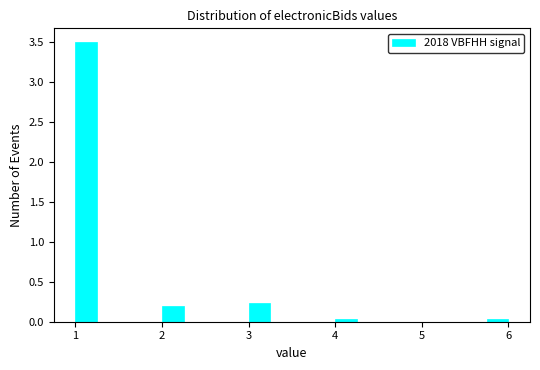

Around what value on the x-axis is the tallest bar? Give the approximate position of its centre, as read against the axis.

1.1